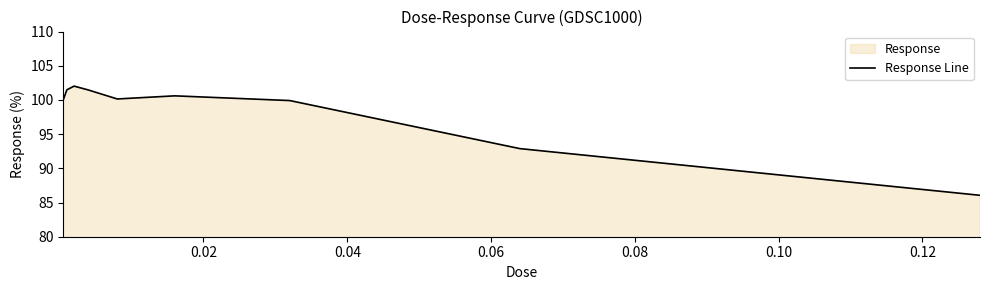

How many interior local valleys (lower than both neighbors) does the data have?

1